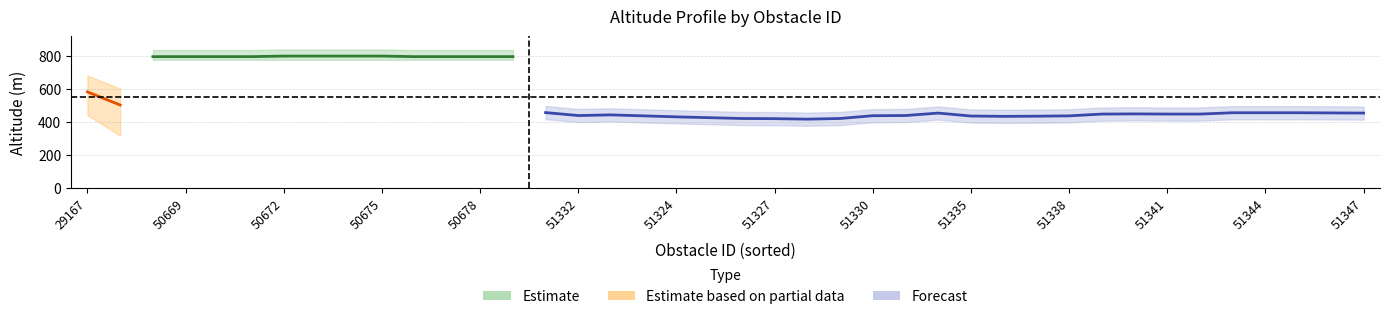

The value of altitude_topo at 50675 is 276.2. True or false?

False